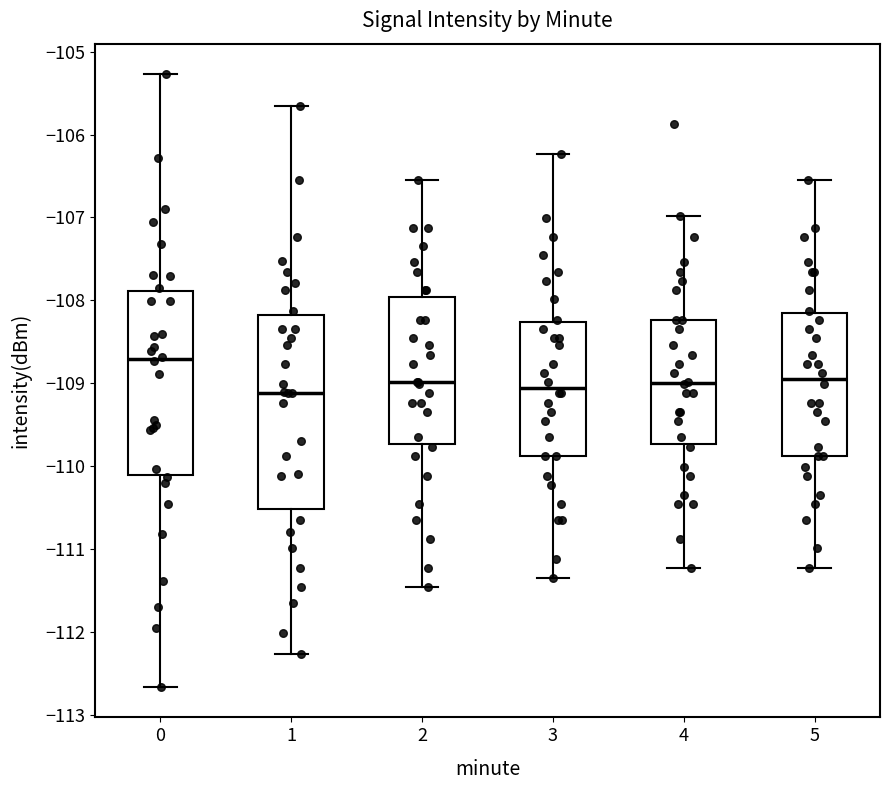

Comparing the boxes themselves (not the whiskers), which one is the tallest?

1